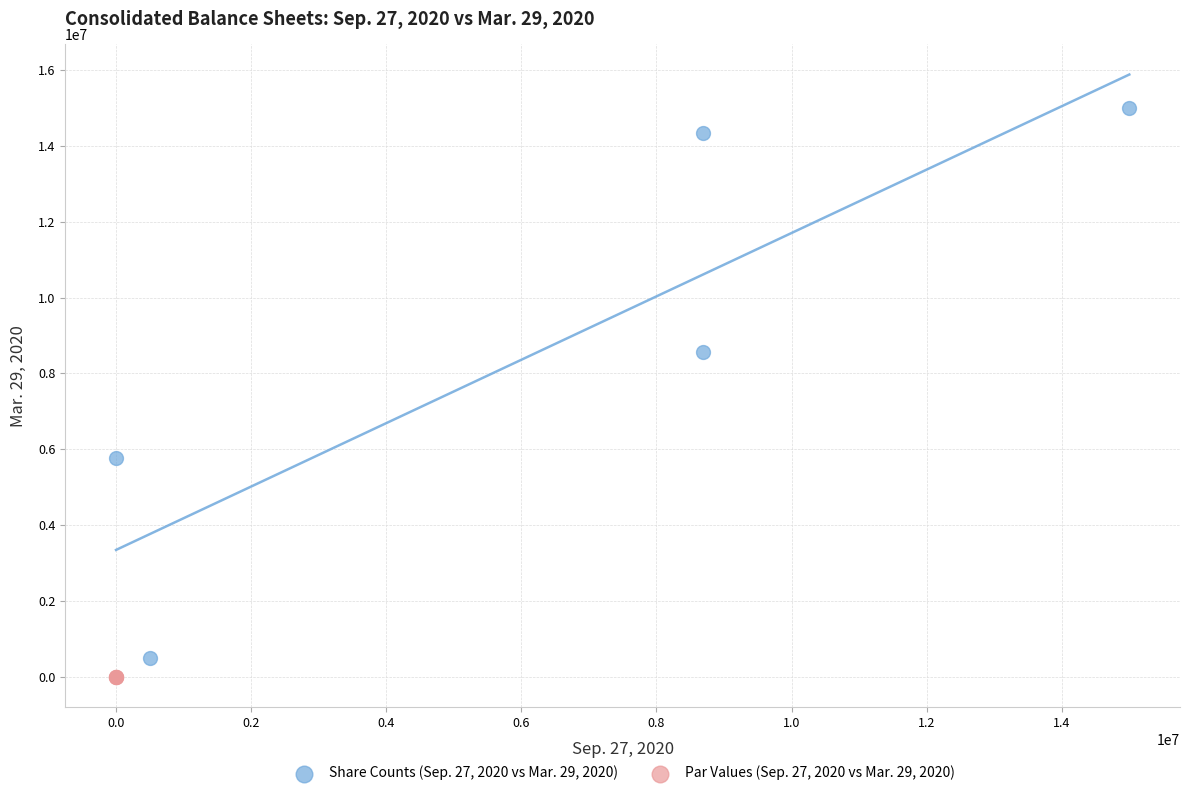

Which series contains the lowest Y value?

Par Values (Sep. 27, 2020 vs Mar. 29, 2020)